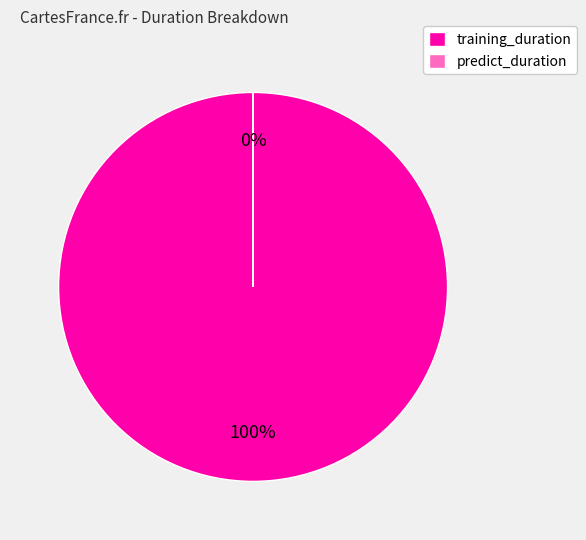

Is it true that training_duration is 100% of the pie?

True